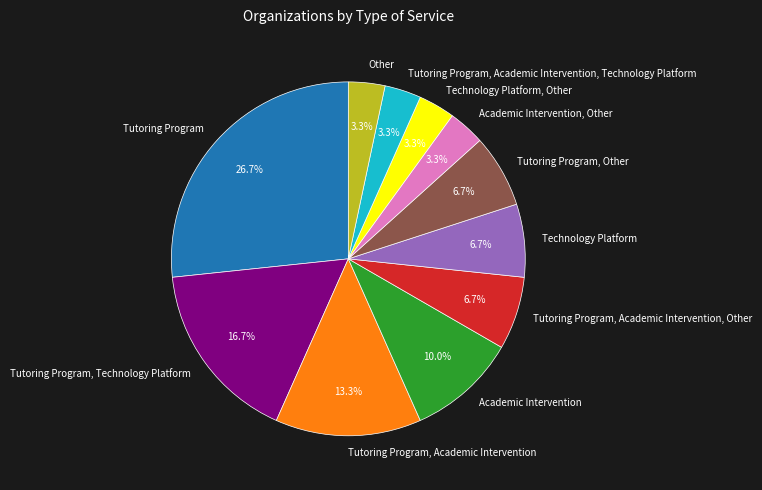

How many segments does this pie chart have?

11